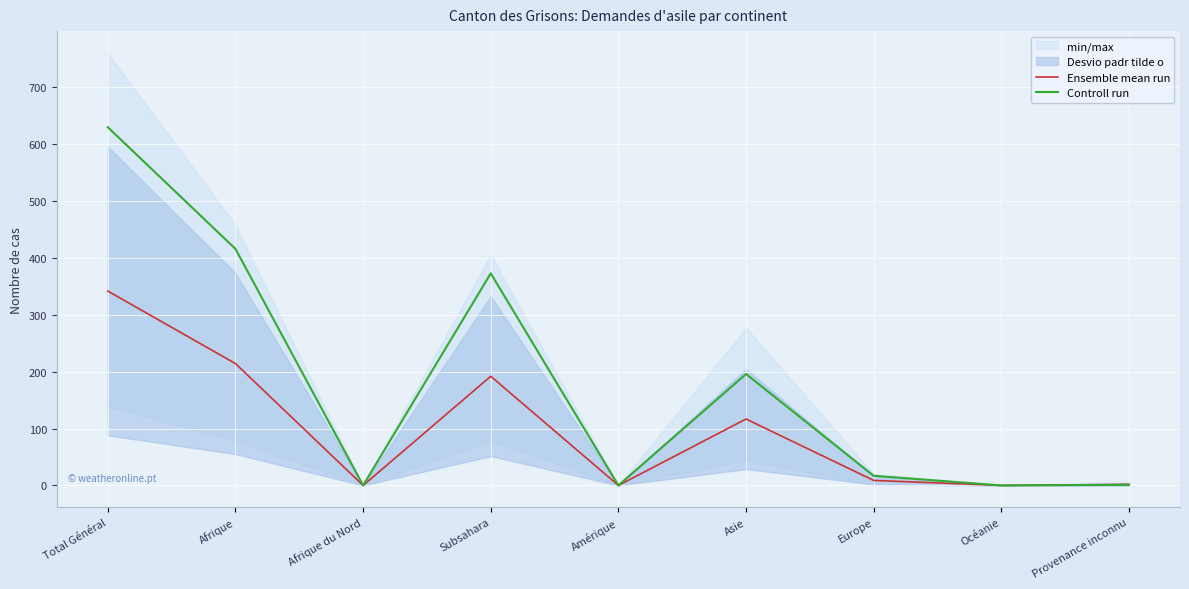

Which series has the largest range (max minus min)?

Controll run